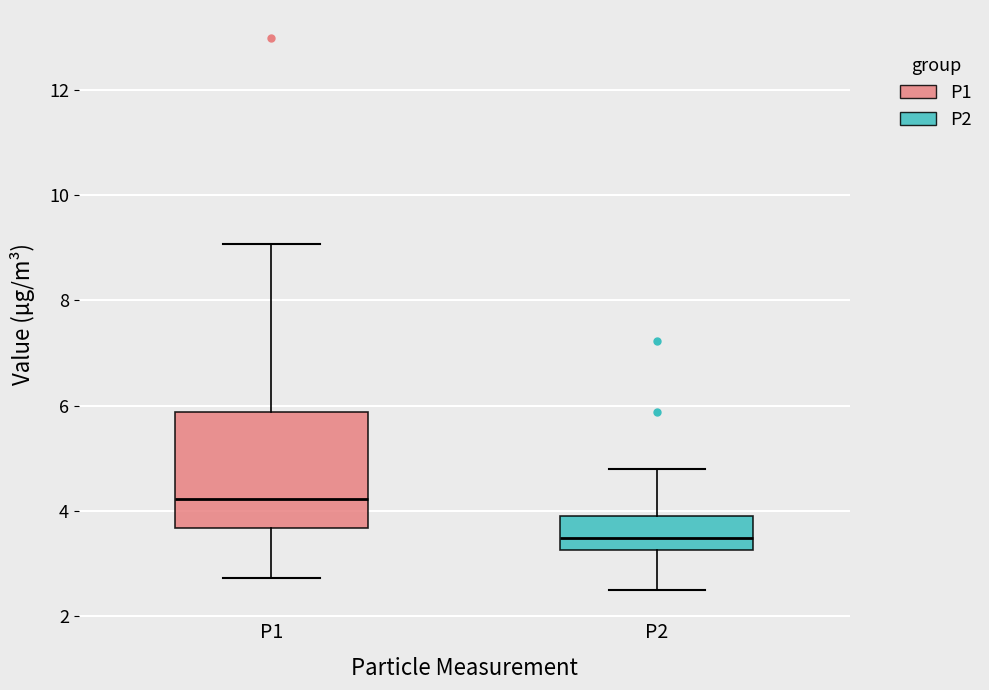

Comparing the boxes themselves (not the whiskers), which one is the tallest?

P1